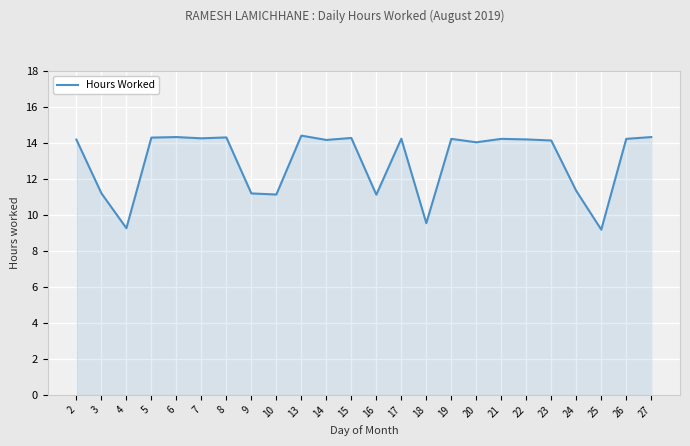

At which label does the data first exceed 14?

2